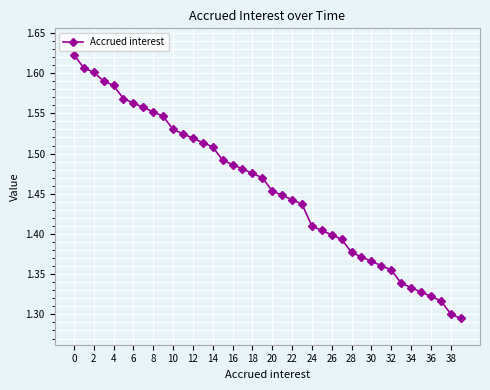

Count the values in the range 1 to 2.

40